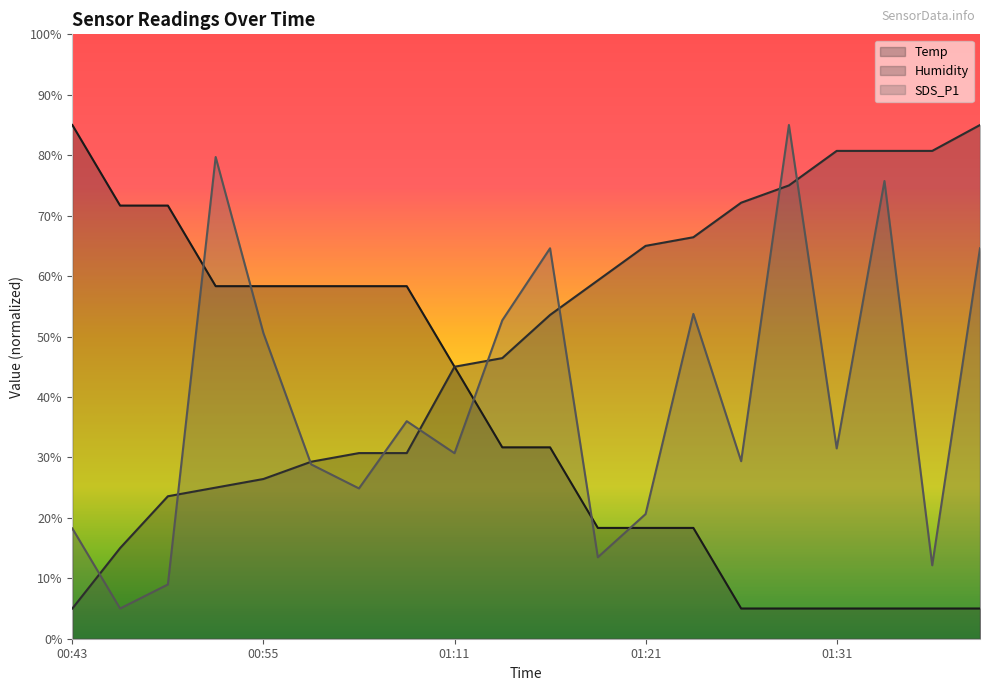

What is the sum of all Humidity values?

995.7